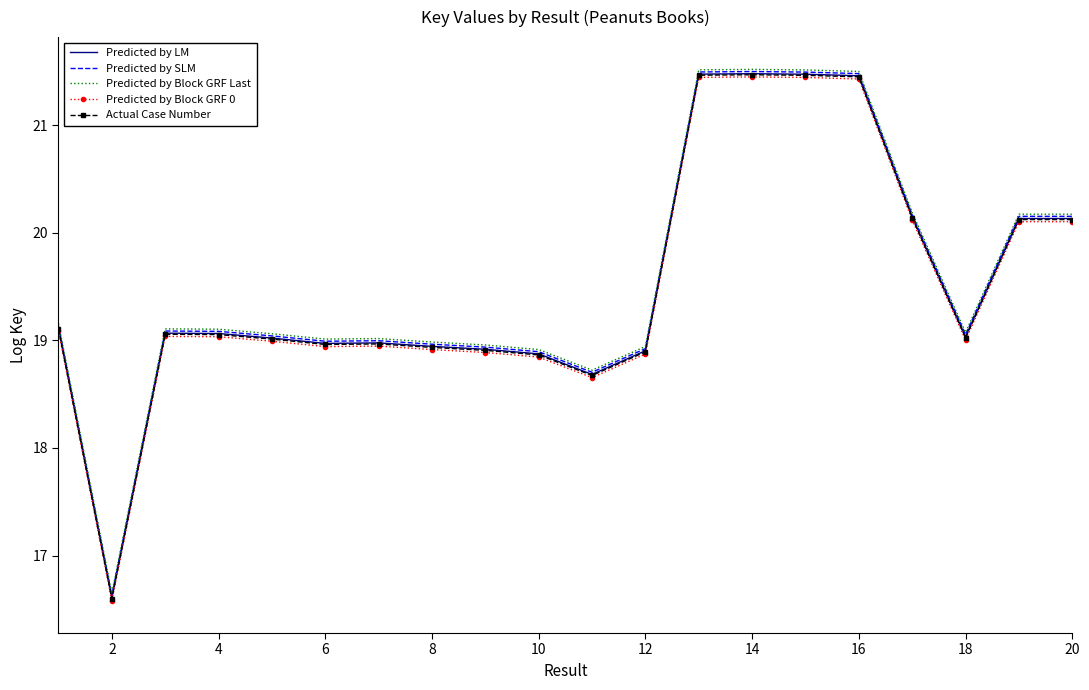

What is the minimum value for Predicted by SLM?

16.6